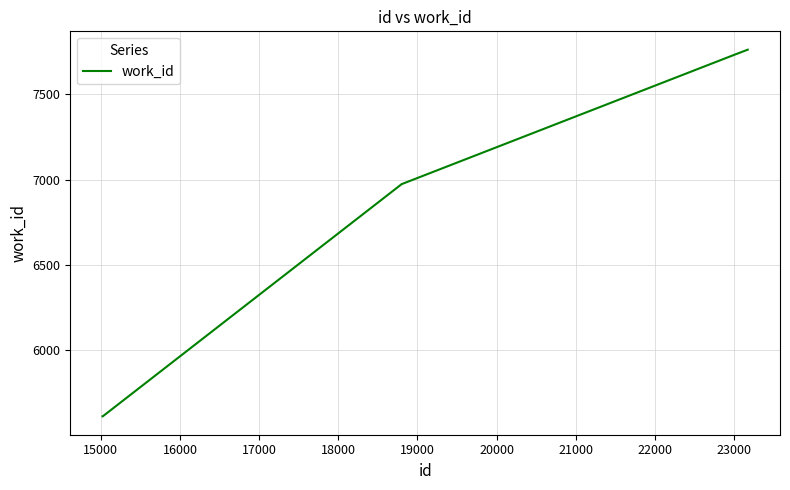

What is the smallest value displayed?

5614